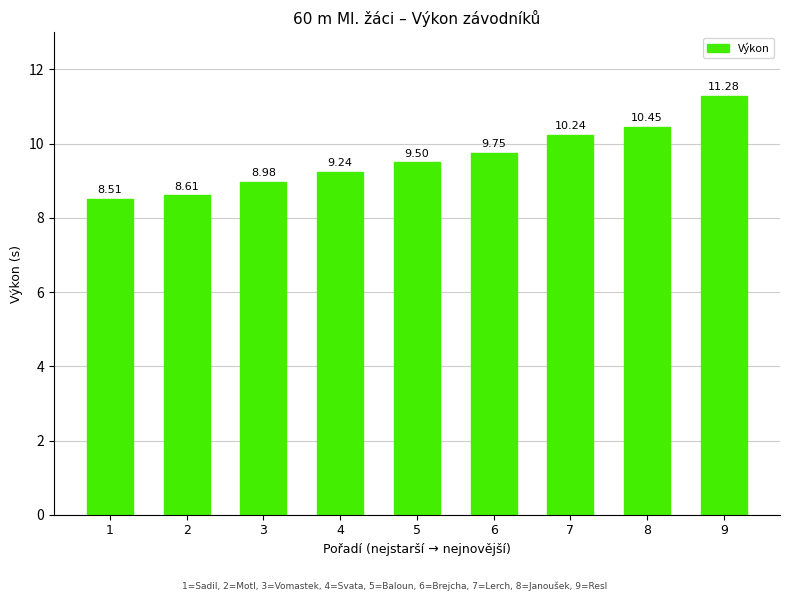

Rank the categories by value from lowest to highest.

1, 2, 3, 4, 5, 6, 7, 8, 9